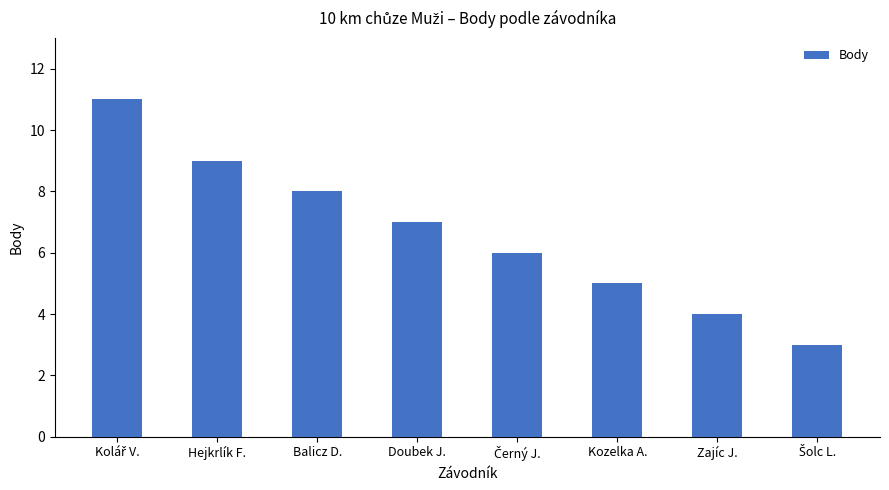

Reading left to right, extract all data points from this chart.

11	9	8	7	6	5	4	3